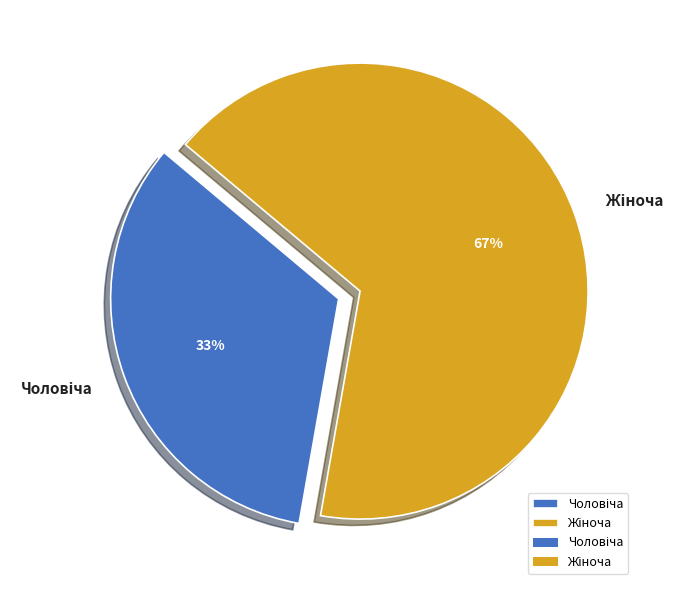

Does any single category account for the majority?

Yes